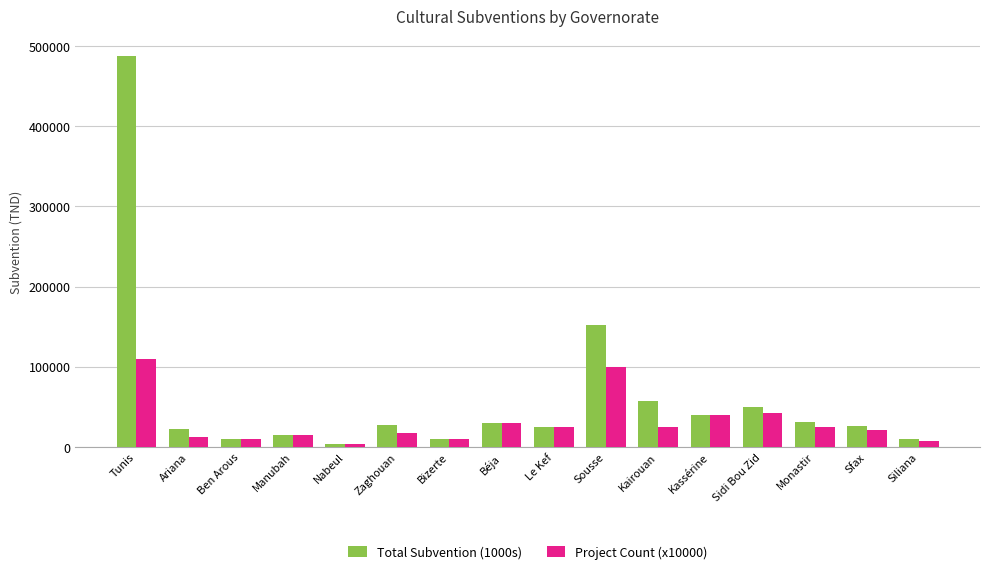

What is the total value across all series at Ariana?

34000